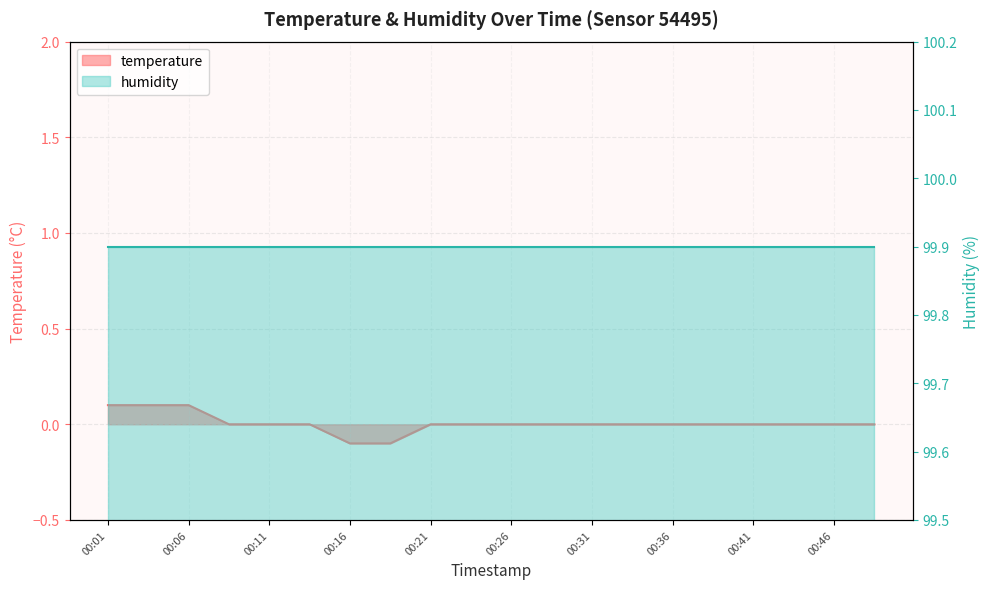

True or false: the data shows -0.1 at 00:14.

False